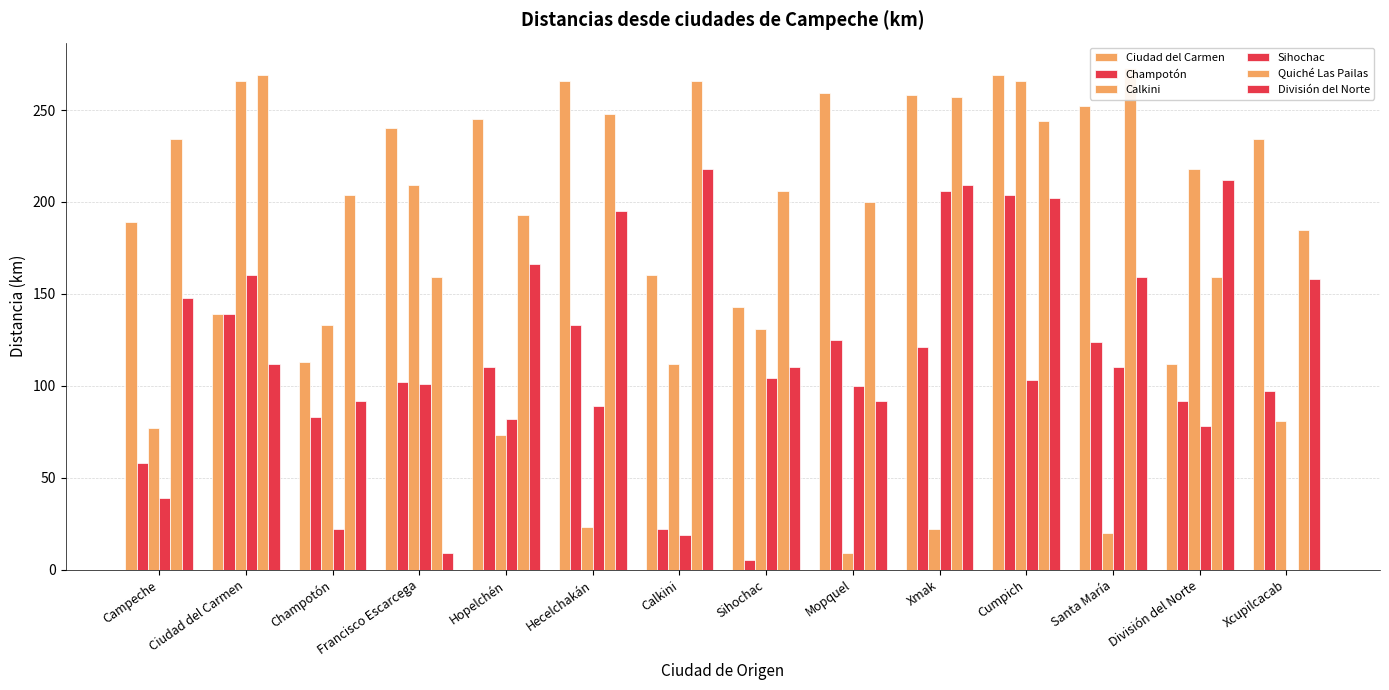

How many data points in Quiché Las Pailas are above 234?

6